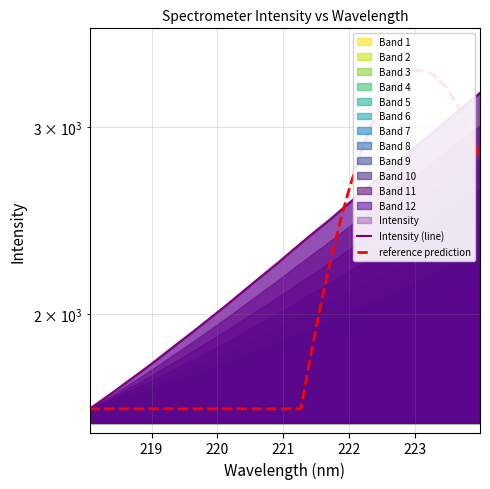

What position from the right is 223.7895?

2